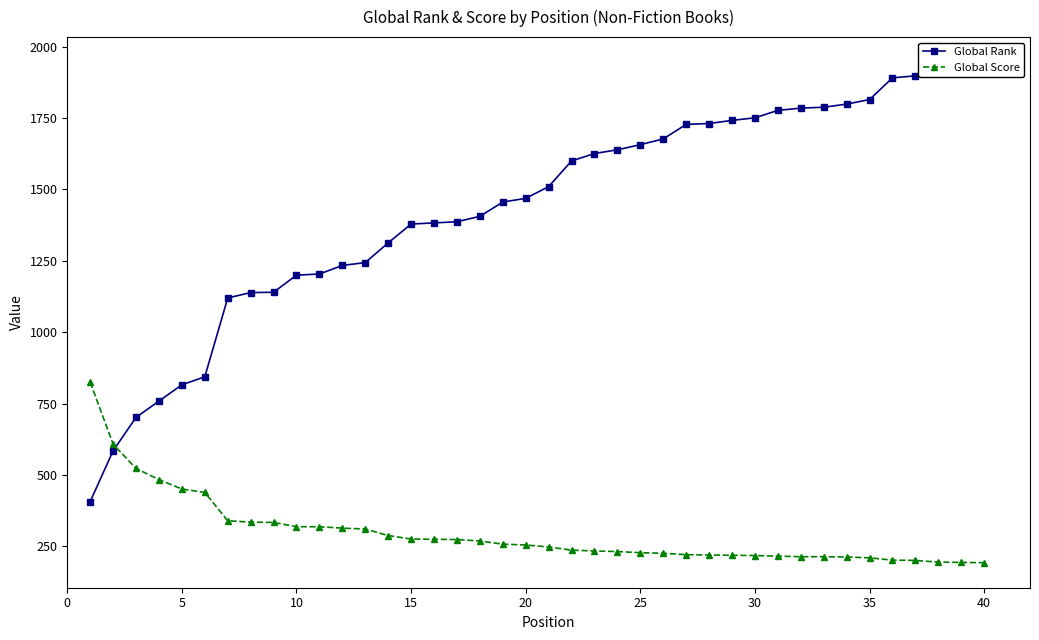

Does the chart display data point markers on the line(s)?

Yes